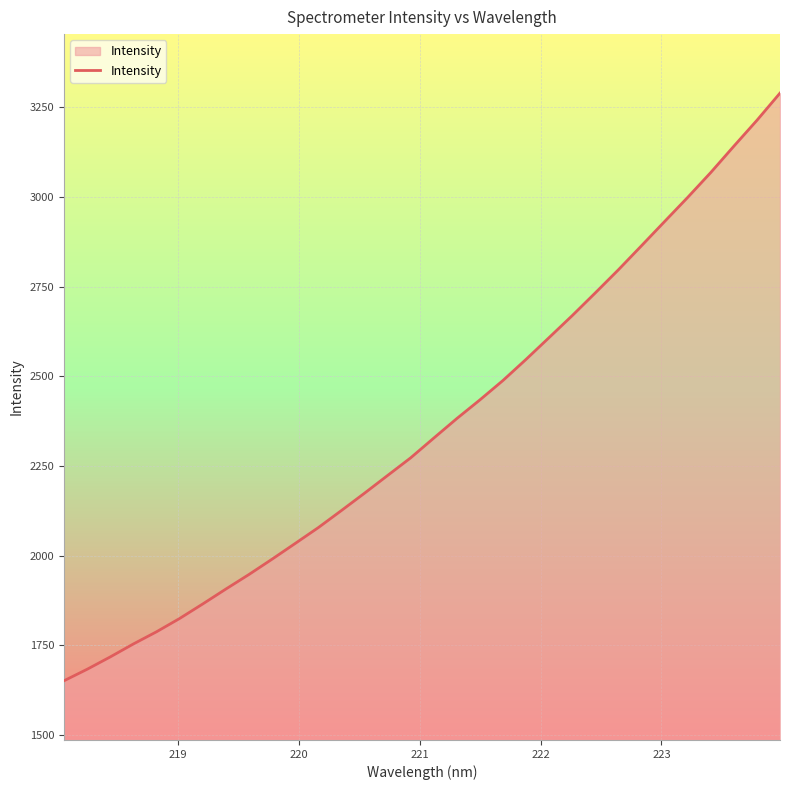

What is the smallest value displayed?

1650.8